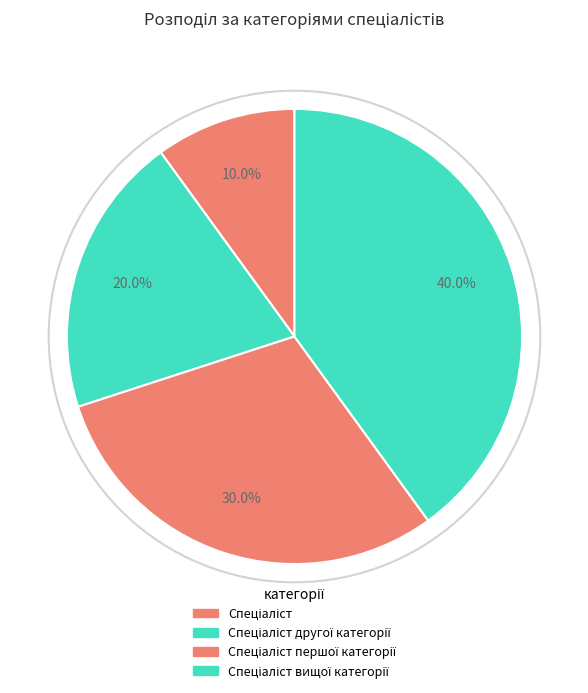

How many segments does this pie chart have?

4